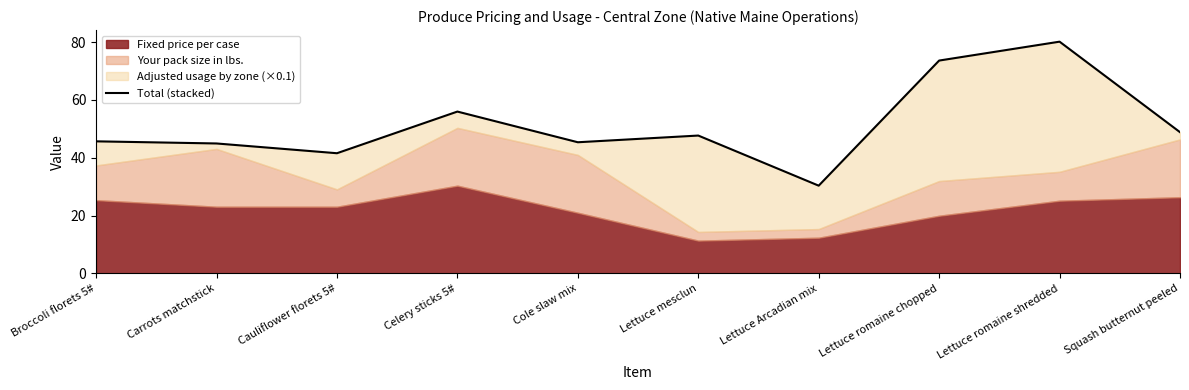

What position from the right is Cole slaw mix?

6